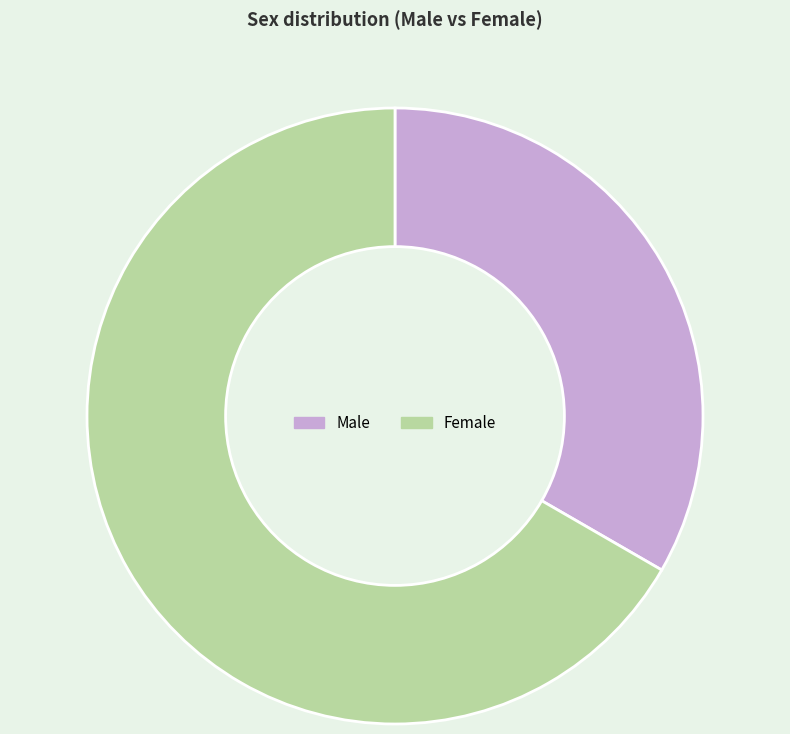

Which slice is the smallest?

Male